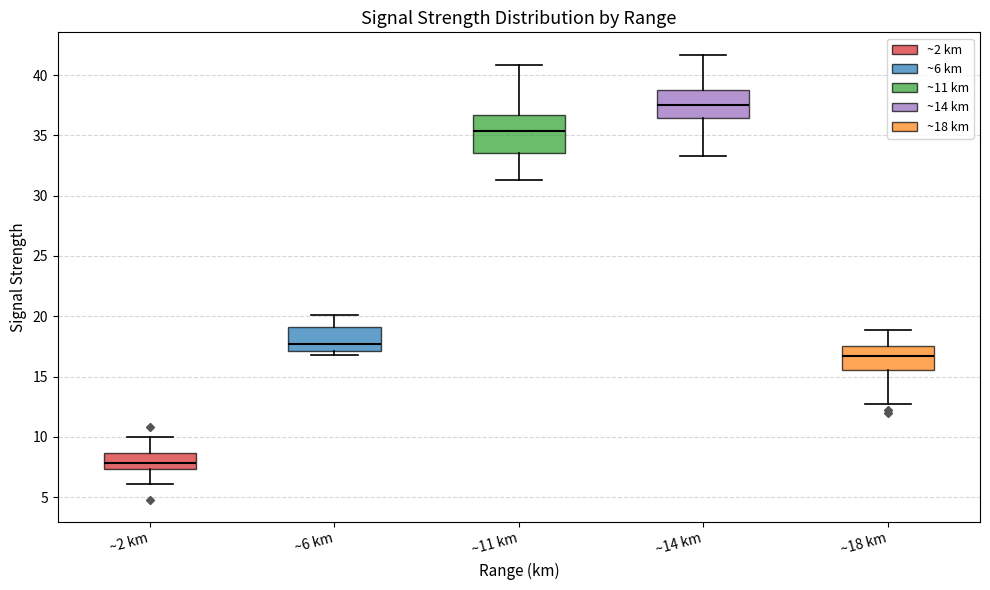

Reading left to right, transcribe this box plot: for each box, give where its median line is, the range the box spans, and where its two whiskers end, as read against the y-axis. The values are not printed on the chart, so give them approximately, as read against the axis.

~2 km: median 8.0, box 7.5 to 8.5, whiskers 6.0 to 10.0
~6 km: median 17.5, box 17.0 to 19.0, whiskers 17.0 (just below the box's lower edge) to 20.0
~11 km: median 35.5, box 33.5 to 36.5, whiskers 31.5 to 41.0
~14 km: median 37.5, box 36.5 to 39.0, whiskers 33.5 to 41.5
~18 km: median 16.5, box 15.5 to 17.5, whiskers 12.5 to 19.0